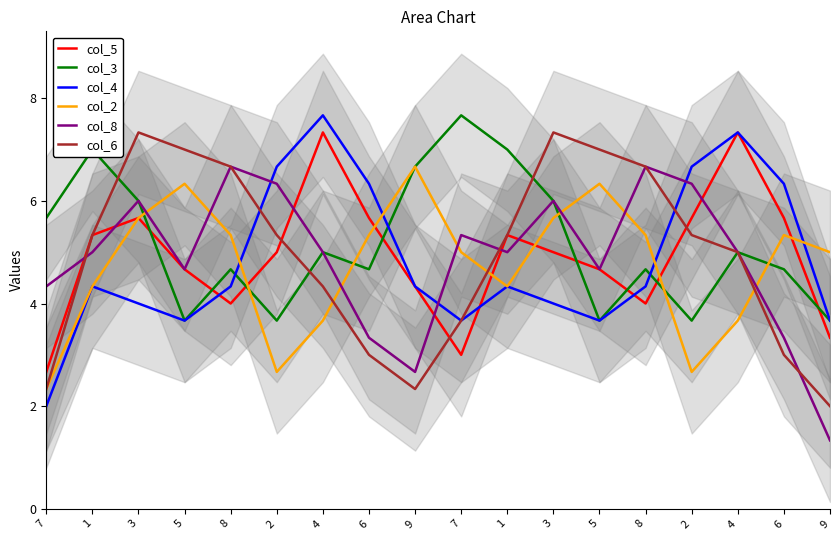

Read the col_6 value at 5.

7.0